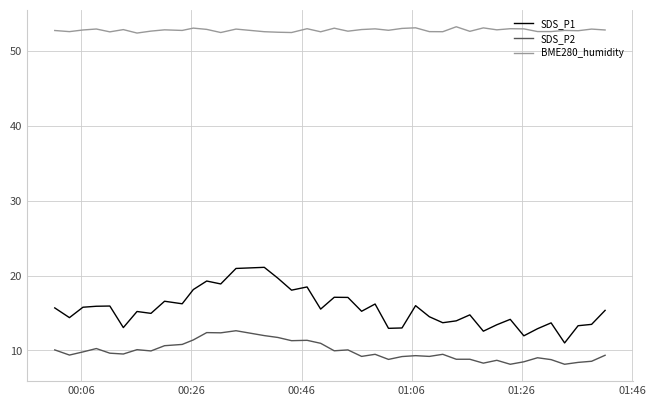

How many lines are shown in the chart?

3